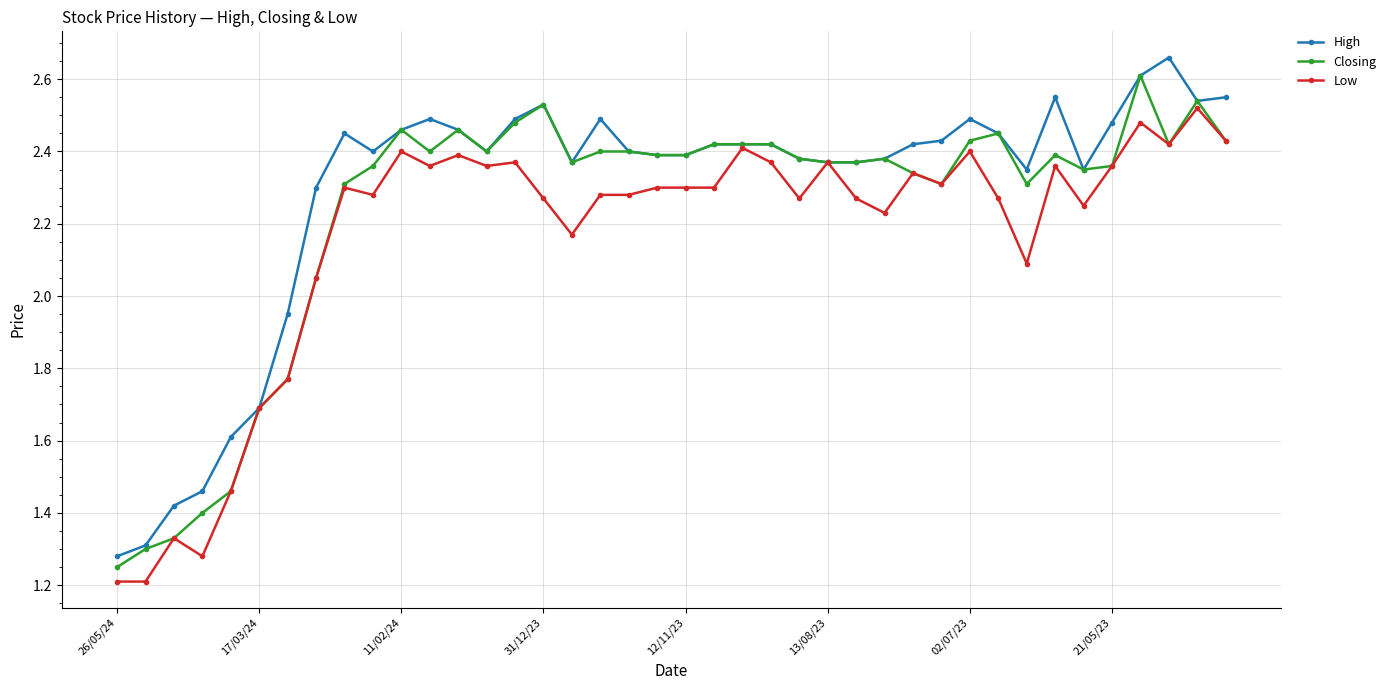

Rank the series by their average value, from lowest to highest.

Low, Closing, High